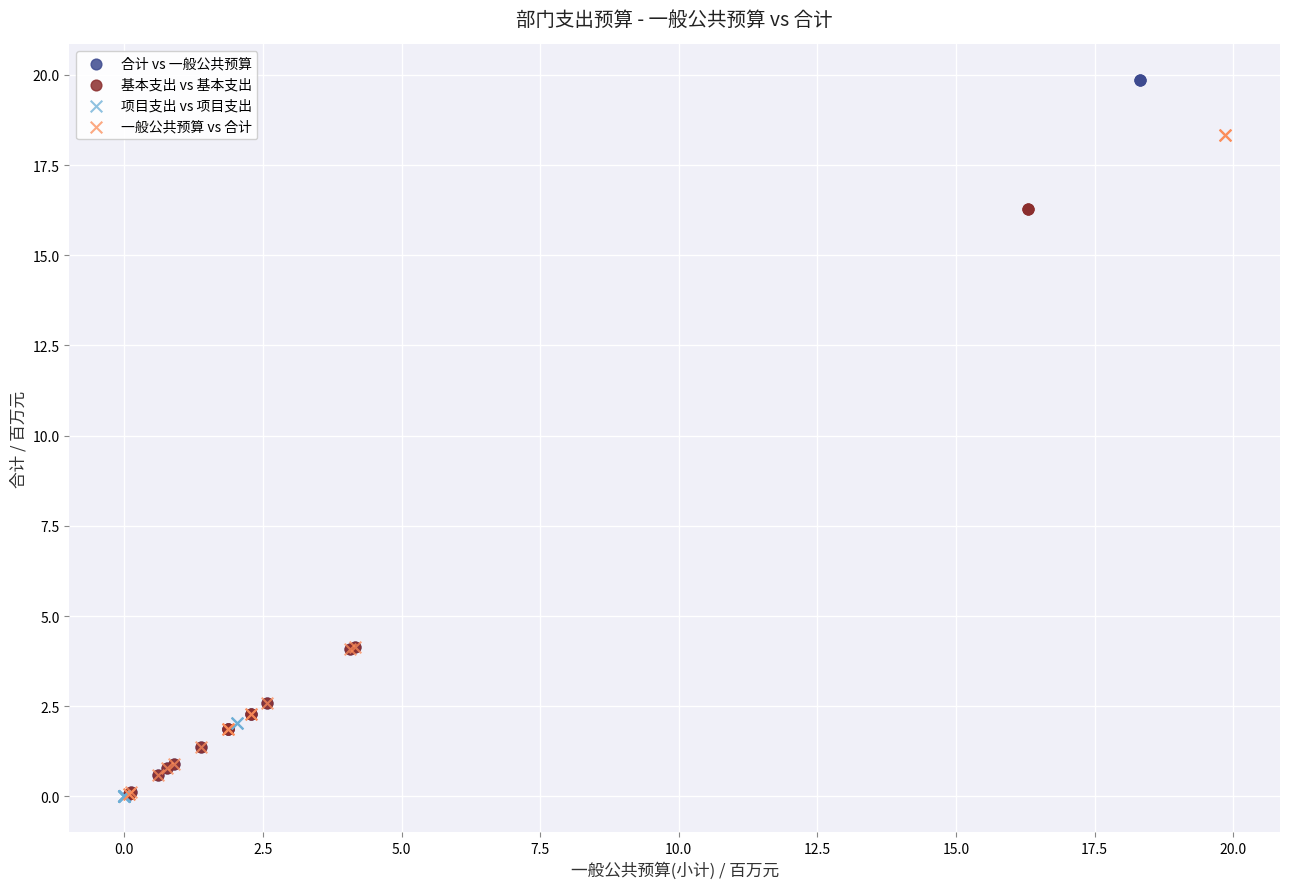

What are all the series names shown in the legend?

合计 vs 一般公共预算, 基本支出 vs 基本支出, 项目支出 vs 项目支出, 一般公共预算 vs 合计